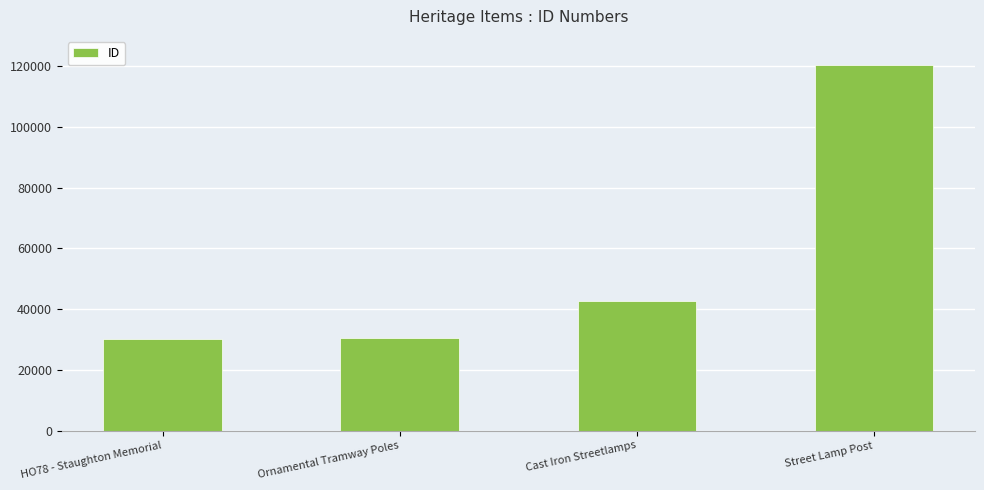

What is the difference between the second highest and minimum values?

12714